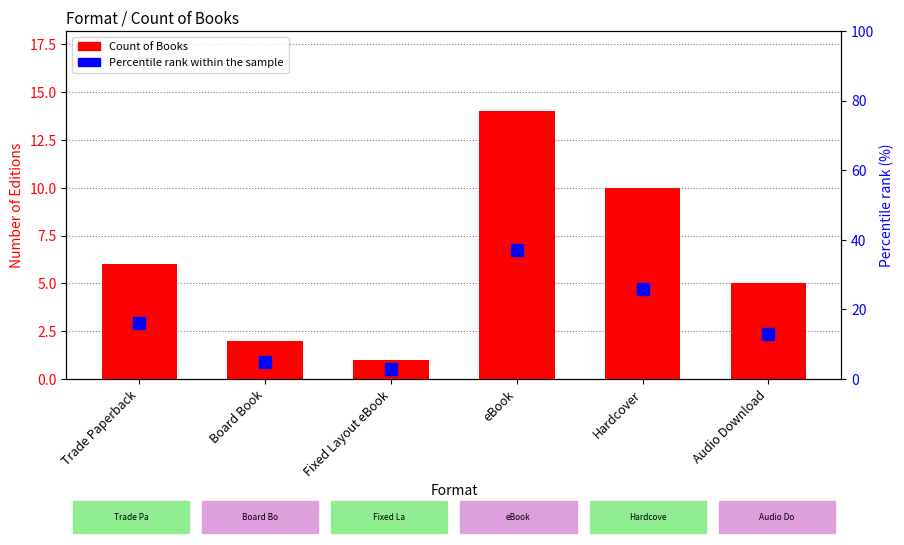

What is the lowest value of the Count of Books series?

1